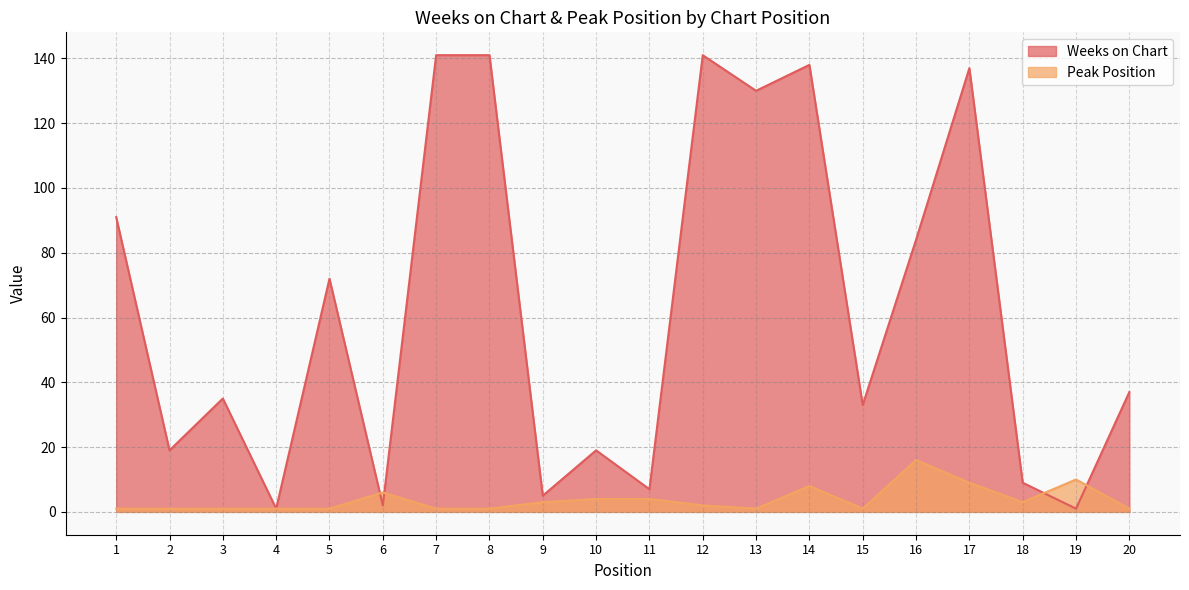

True or false: Peak Position has more than 1 points higher than both neighbors.

True